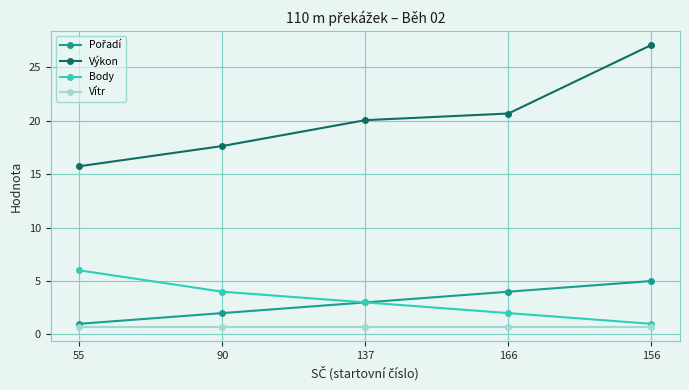

How many values in the Výkon series exceed 20?

3